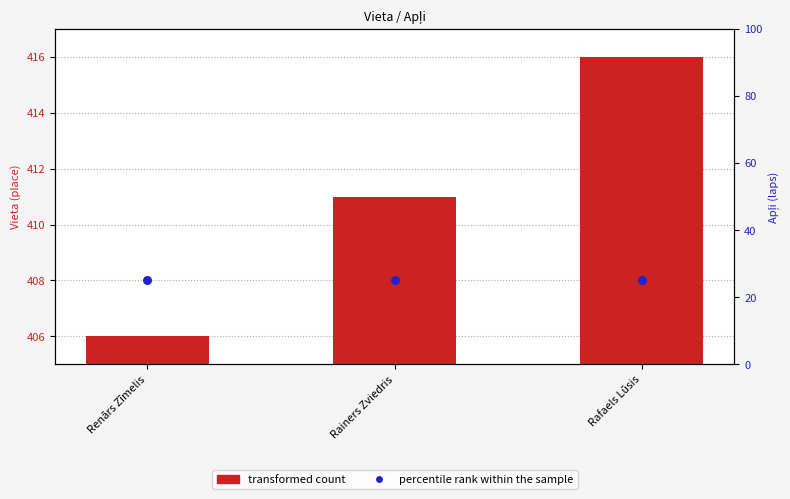

What is the total value across all series at Rafaels Lūsis?

441